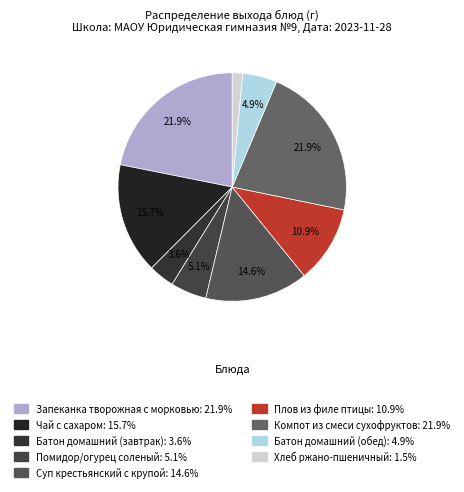

How many segments does this pie chart have?

9